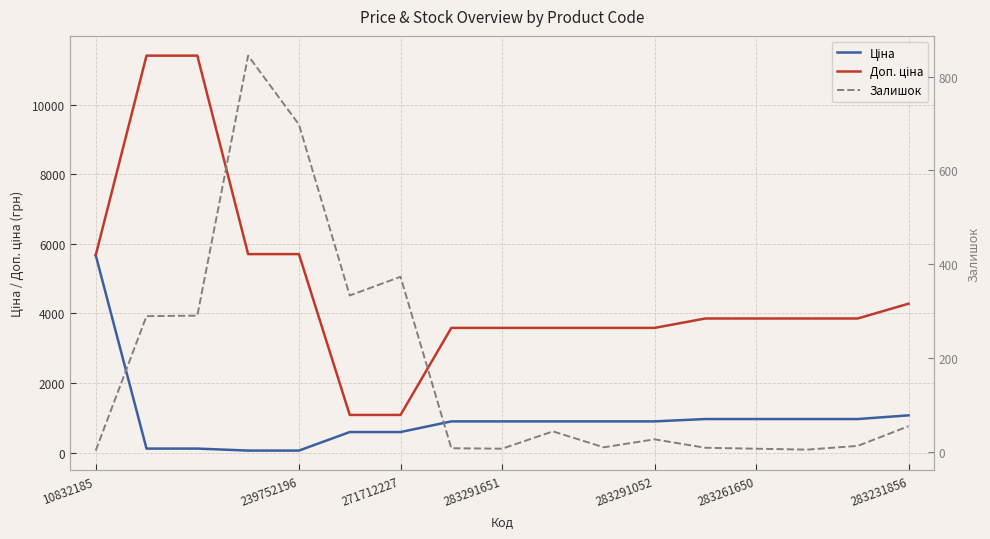

Rank the series at 15 from lowest to highest value.

Залишок, Ціна, Доп. ціна